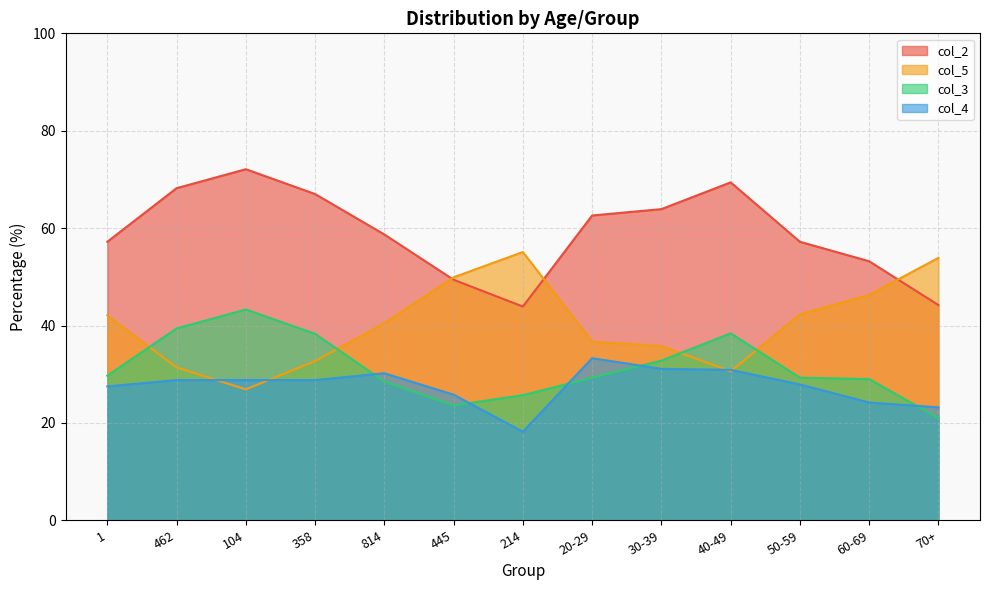

What is the average value of the col_2 series?

59.0